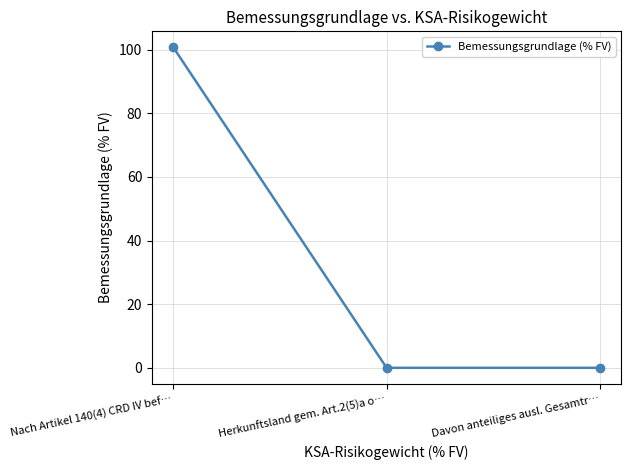

Reading right to left, transcribe all the data shown in this chart.

Davon anteiliges ausl. Gesamtr…=0.0	Herkunftsland gem. Art.2(5)a o…=0.0	Nach Artikel 140(4) CRD IV bef…=100.7